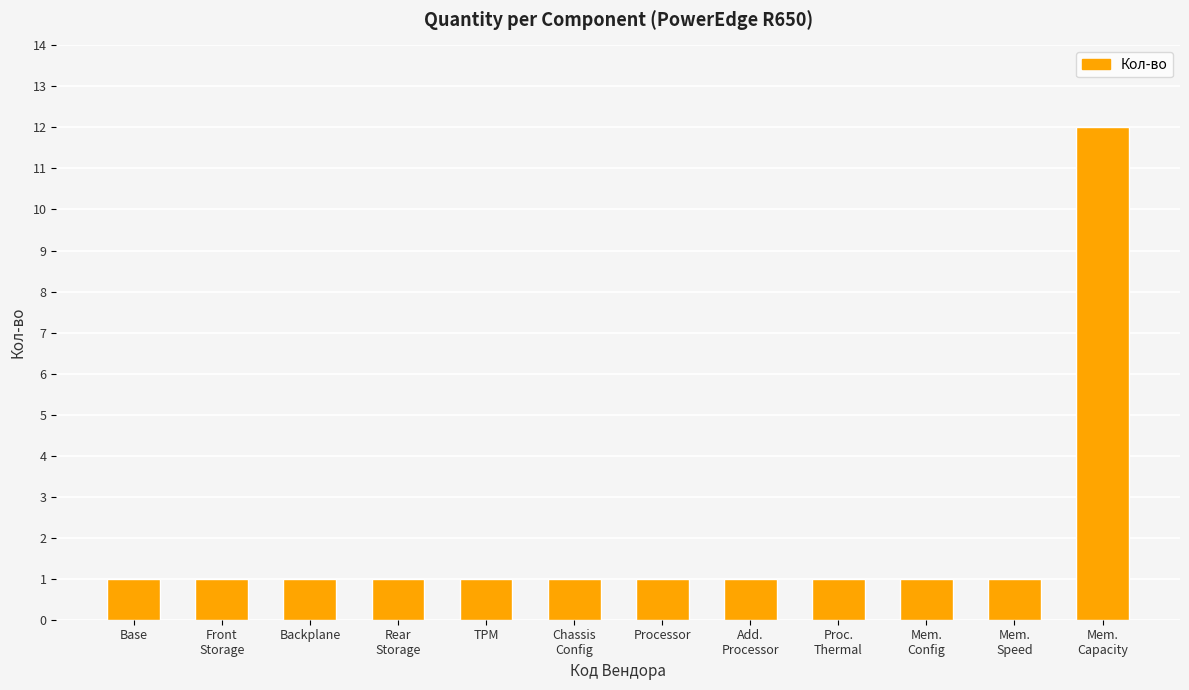

What is the value of the 9th bar from the left?

1